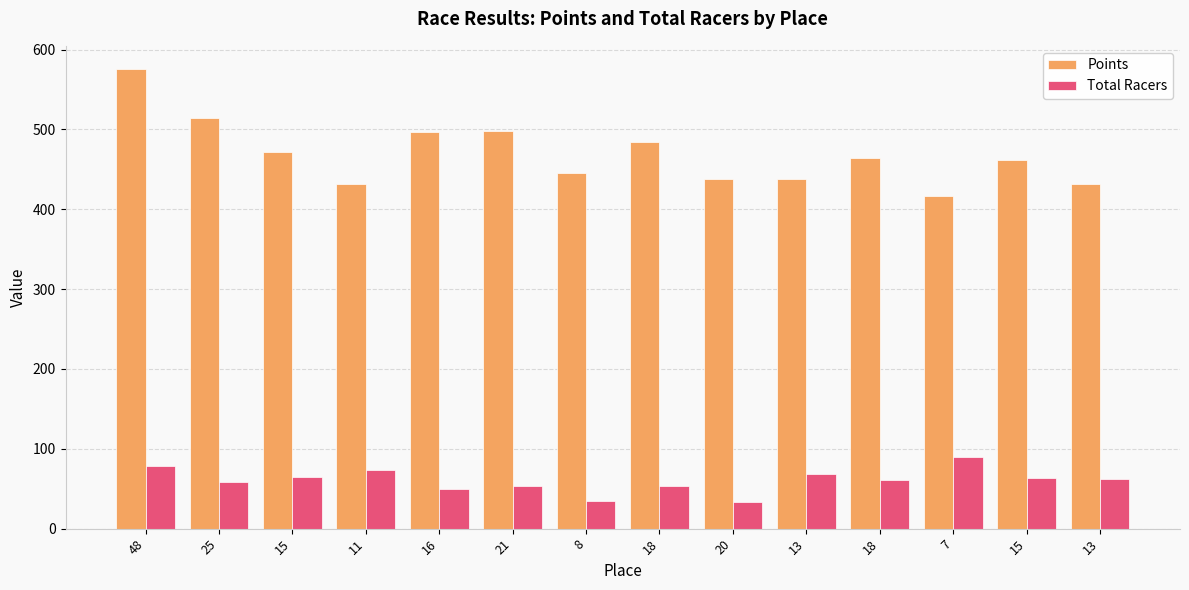

What are all the series names shown in the legend?

Points, Total Racers